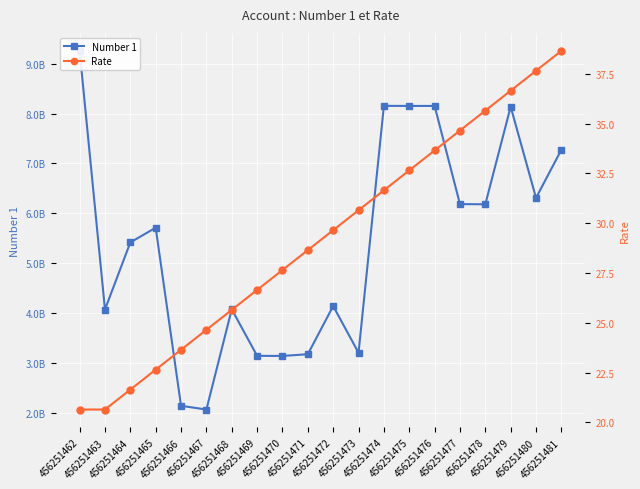

True or false: Rate has more than 0 interior local peaks.

False